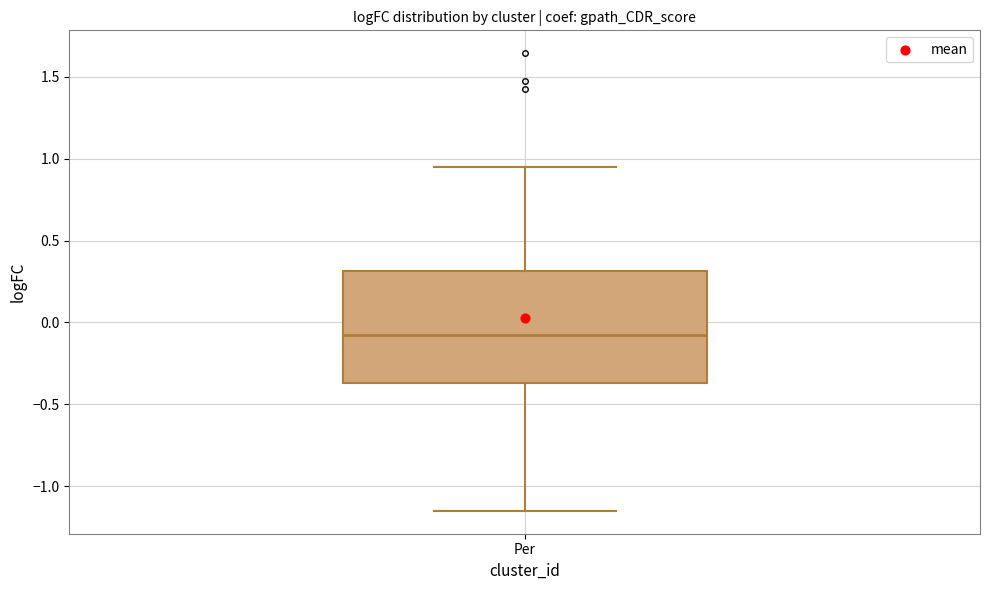

Where does the lower whisker of the box for Per end on the y-axis? The values are not printed on the chart, so give them approximately, as read against the axis.

-1.15